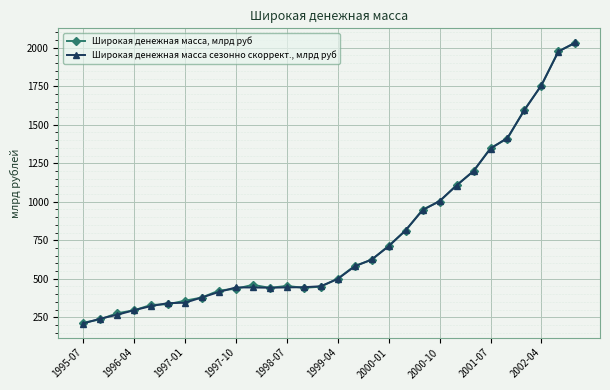

What is the value of the Широкая денежная масса, млрд руб point at the 26th from the left?

1410.5